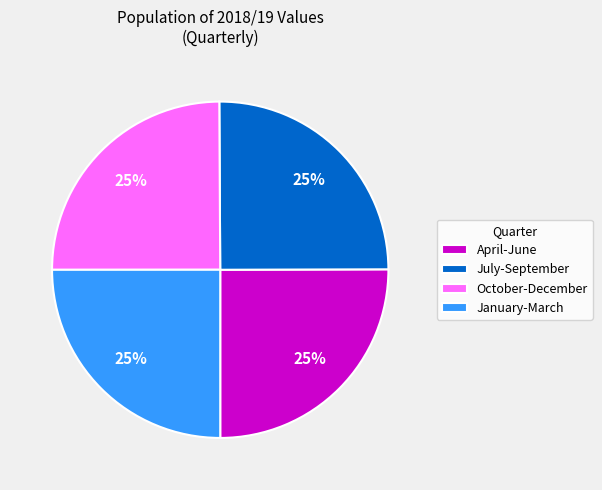

To the nearest percent, what percentage of the pie is October-December?

25%